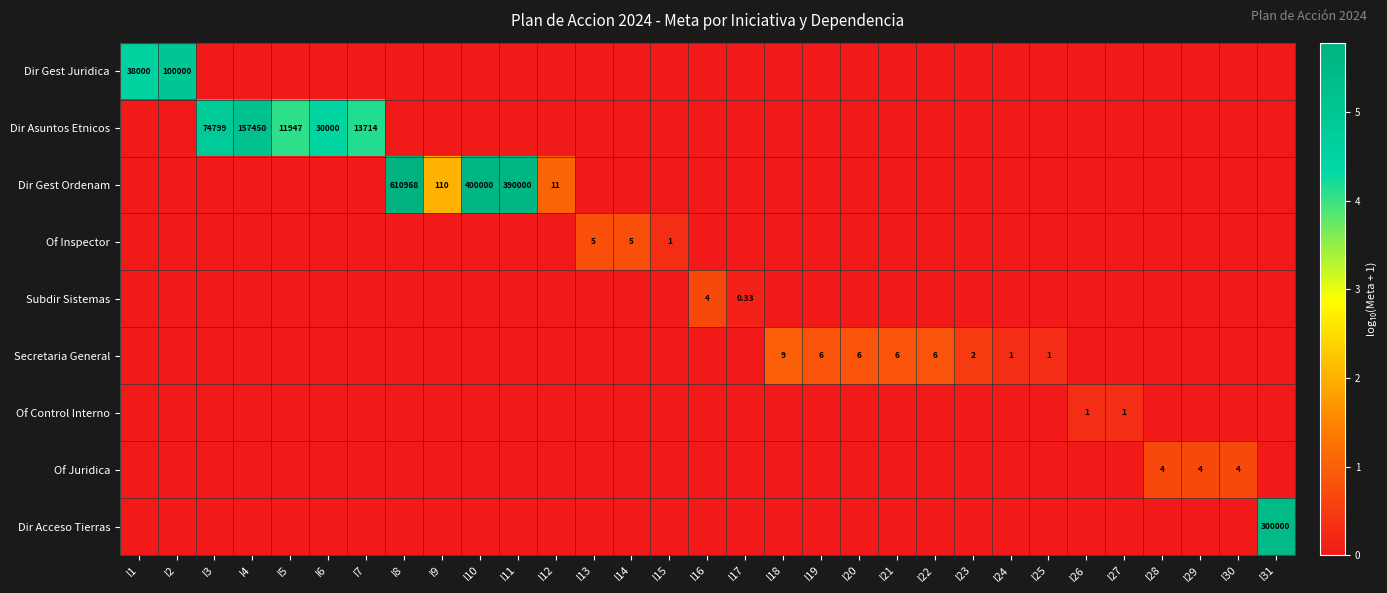

How many categories are shown in the chart?

31